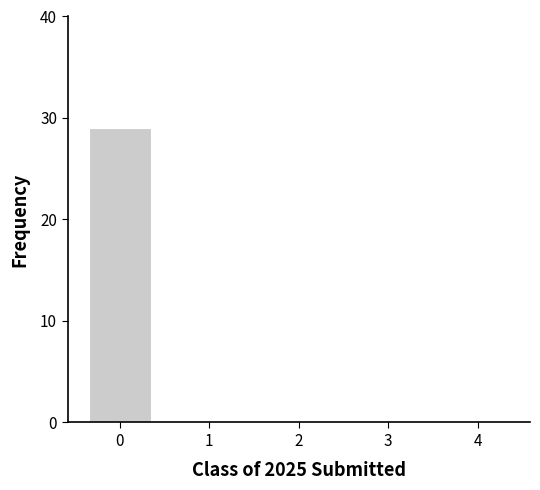

Reading right to left, list all the values displayed in this chart.

4=0	3=0	2=0	1=0	0=29